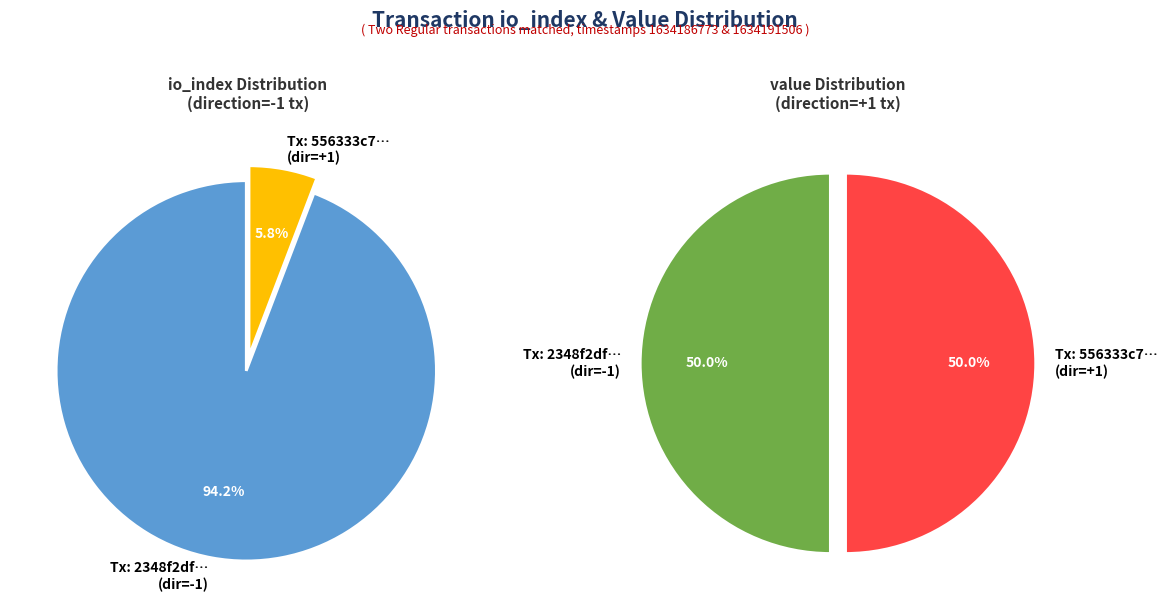

How much of the chart is everything except values_io_index?

5.8%